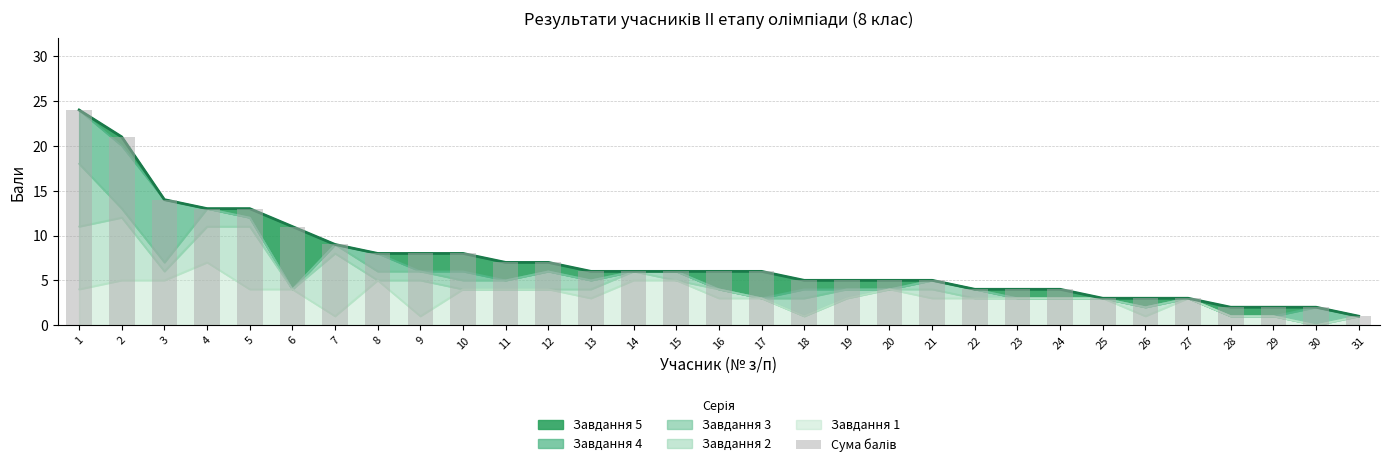

What is the sum of the values at 19 and 11?

12